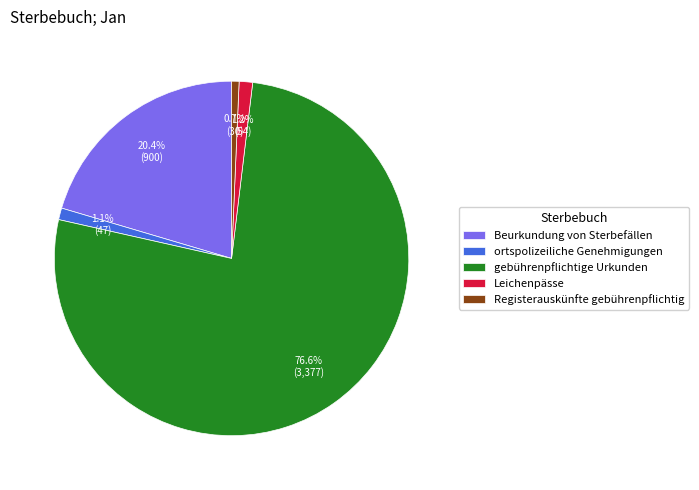

Is it true that gebührenpflichtige Urkunden is 77% of the pie?

True